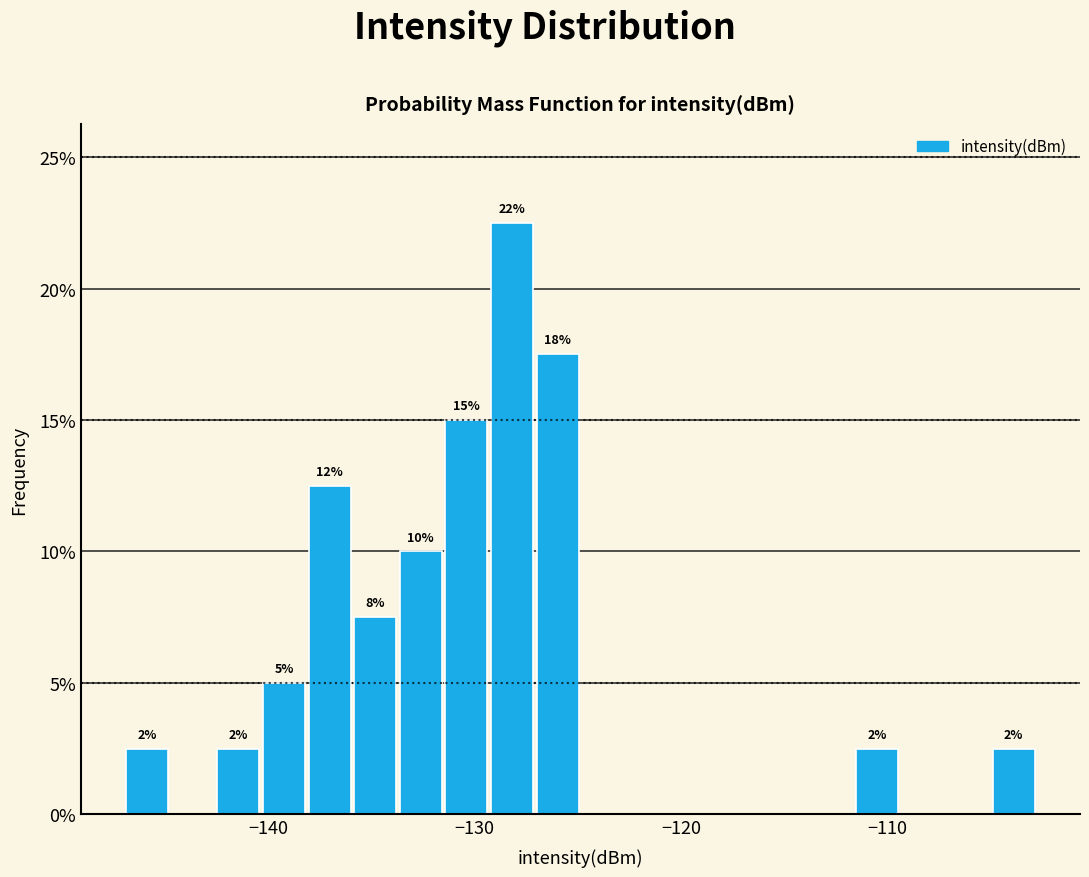

Read against the x-axis, roughly where is the centre of the tallest bar?

-128